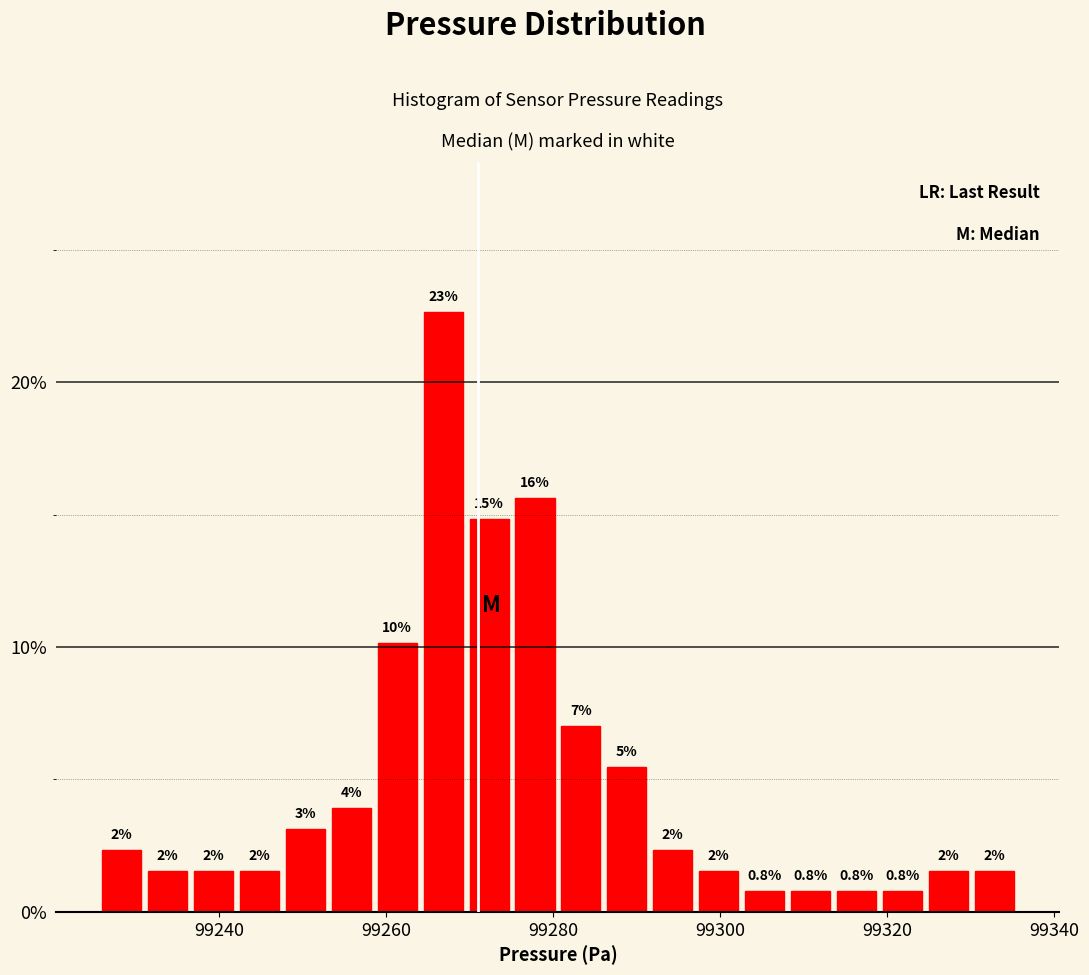

Around what value on the x-axis is the tallest bar? Give the approximate position of its centre, as read against the axis.

99266